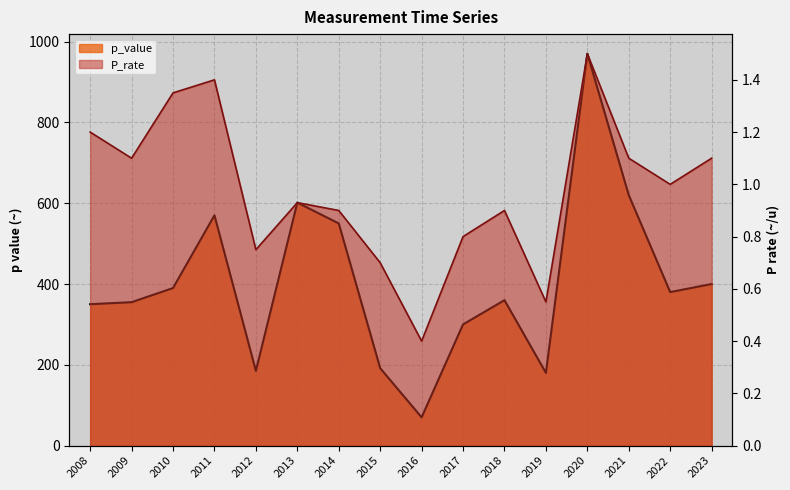

Reading left to right, transcribe all the data shown in this chart.

p_value: 350.0	355.0	390.0	570.0	185.0	601.4	550.0	191.7	70.0	300.0	360.0	180.0	970.0	620.0	380.0	400.0
P_rate: 1.2	1.1	1.4	1.4	0.8	0.9	0.9	0.7	0.4	0.8	0.9	0.6	1.5	1.1	1.0	1.1